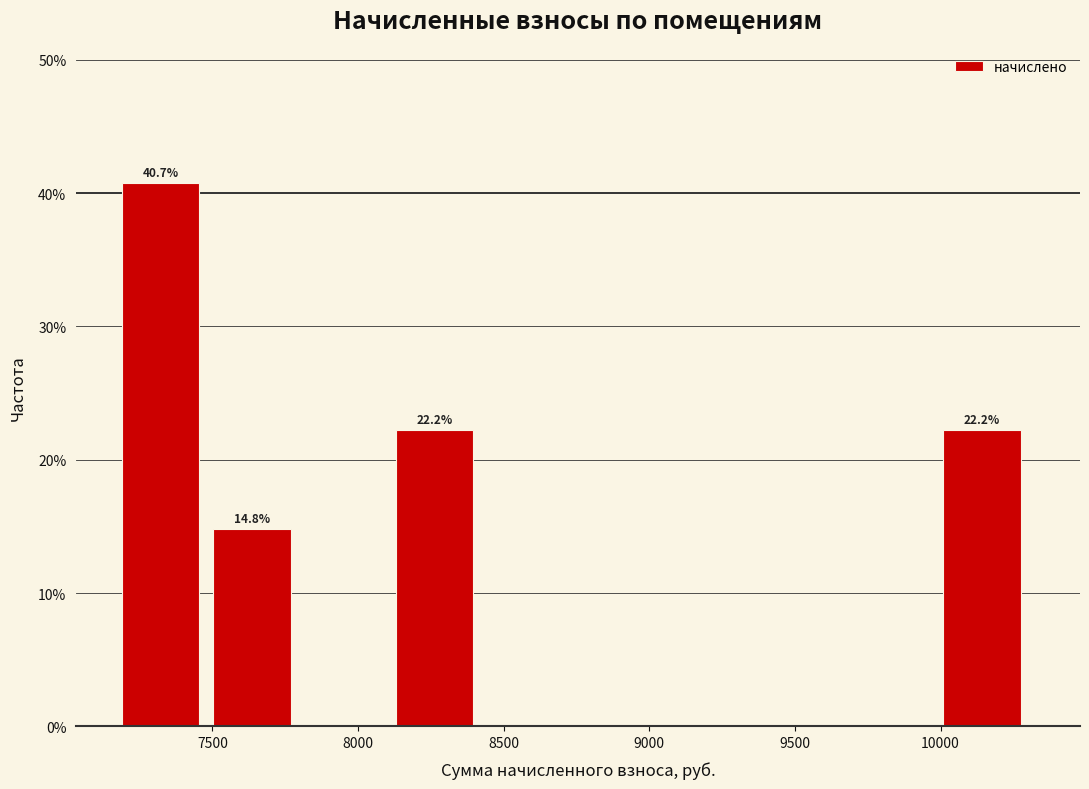

Which range on the x-axis has the tallest bar?

7200 to 7500